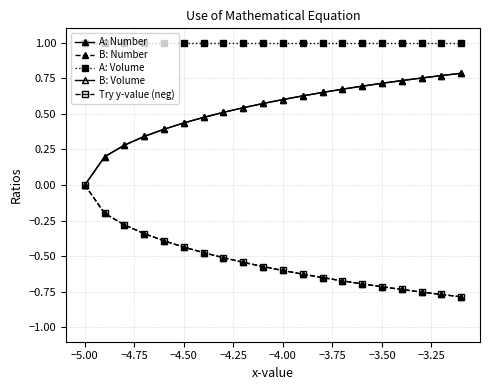

Does the chart have visible grid lines?

Yes